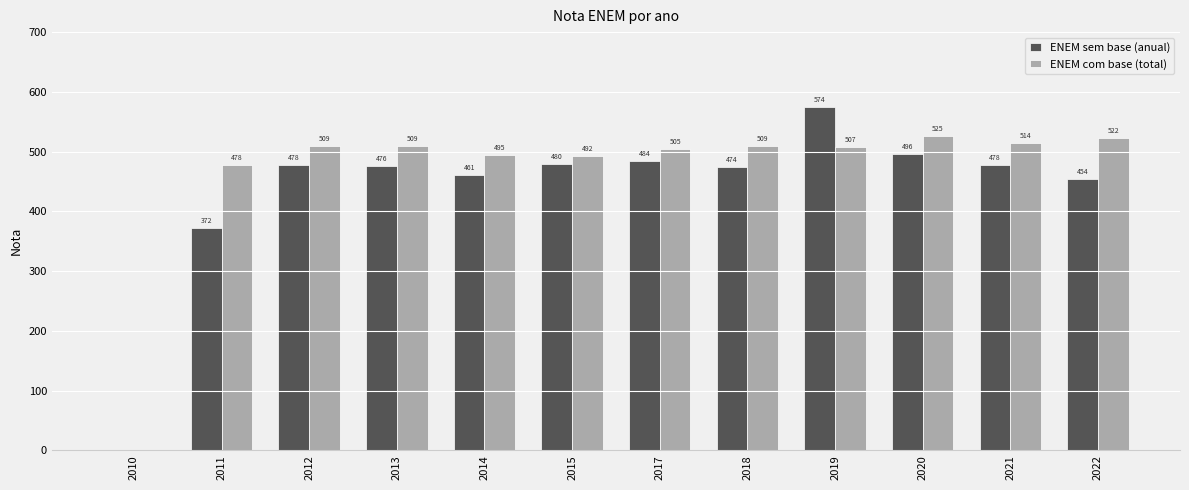

Which series changed the most between 2011 and 2012?

ENEM sem base (anual)